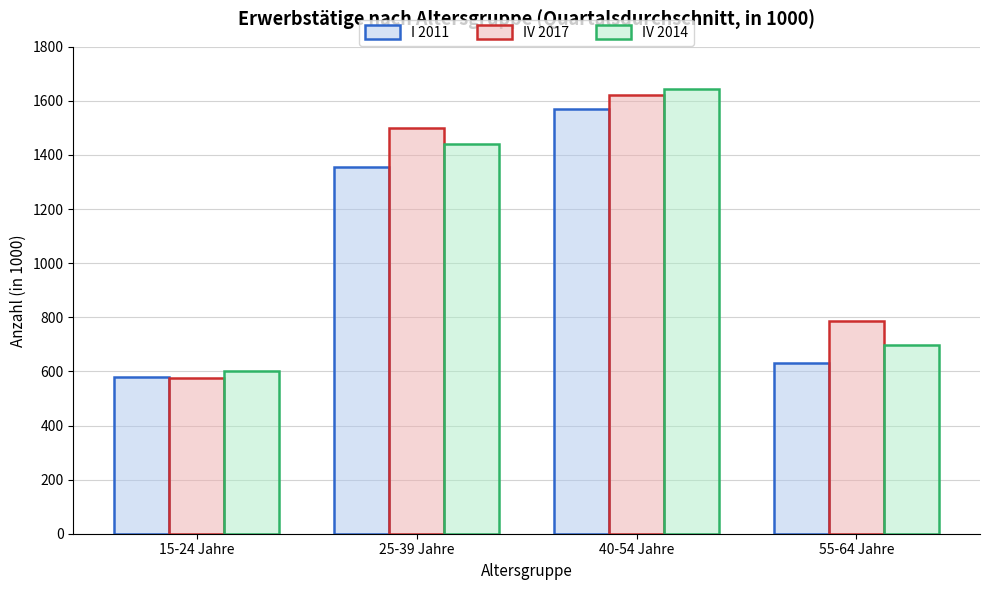

What is the label of the 1st bar from the left?

15-24 Jahre